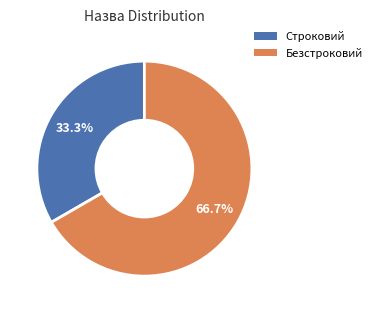

What percentage is NOT represented by Строковий?

66.7%